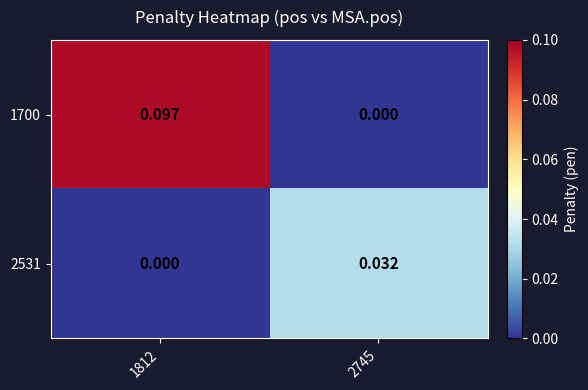

Is the value of 2531 at 1812 greater than the value of 1700 at 1812?

No